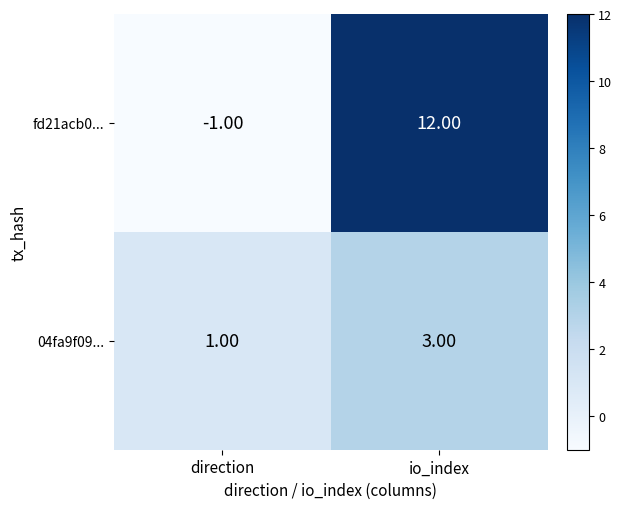

Which series has the largest total across all categories?

fd21acb0...